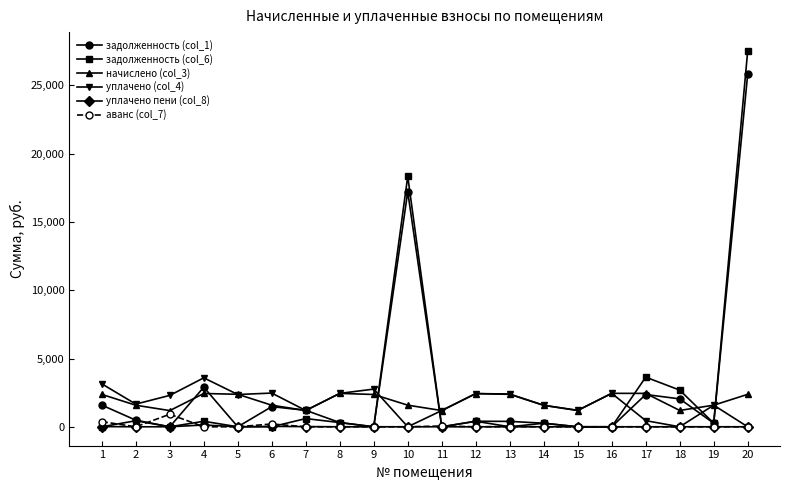

True or false: уплачено пени (col_8) and начислено (col_3) cross at least once.

False